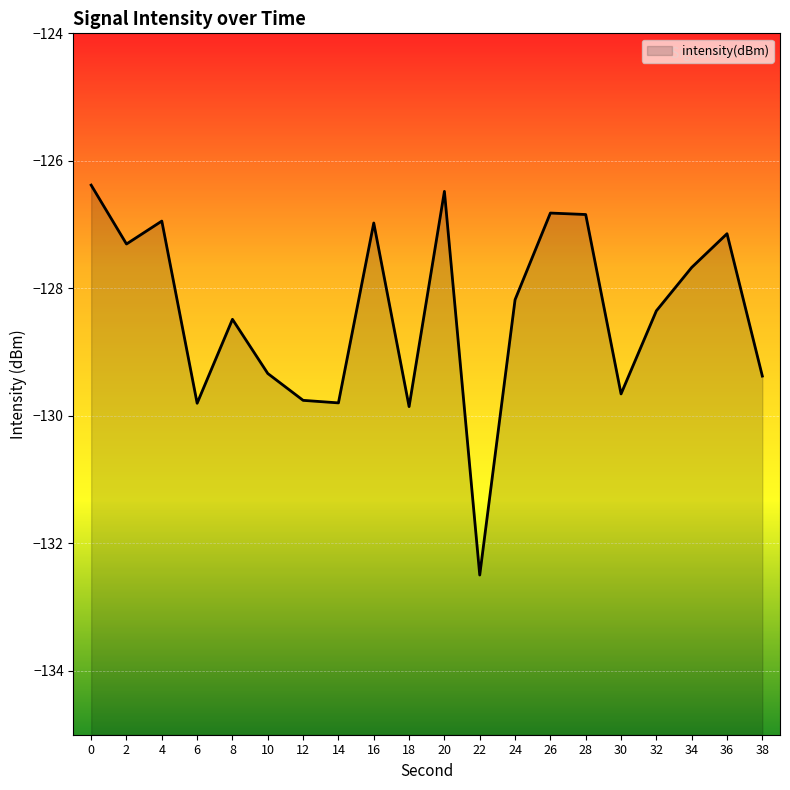

Which has a higher value, 26 or 6?

26